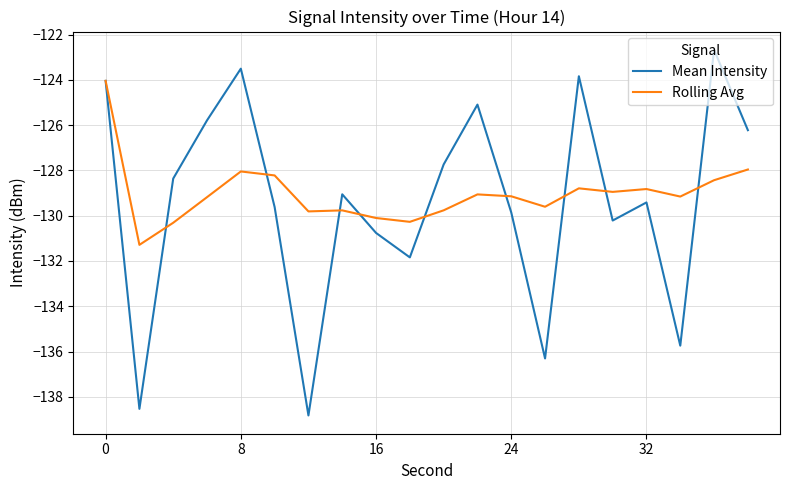

What is the average value of the Rolling Avg series?

-129.0